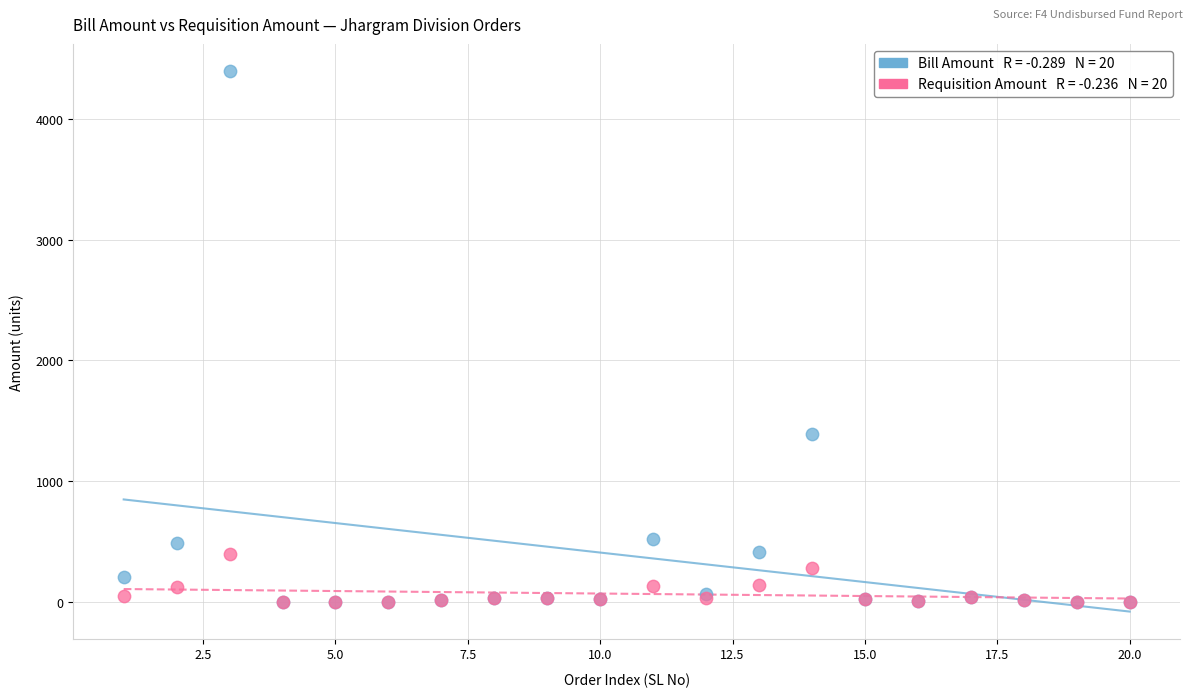

Across all series, what Y value is closest to 2199?

1392.4